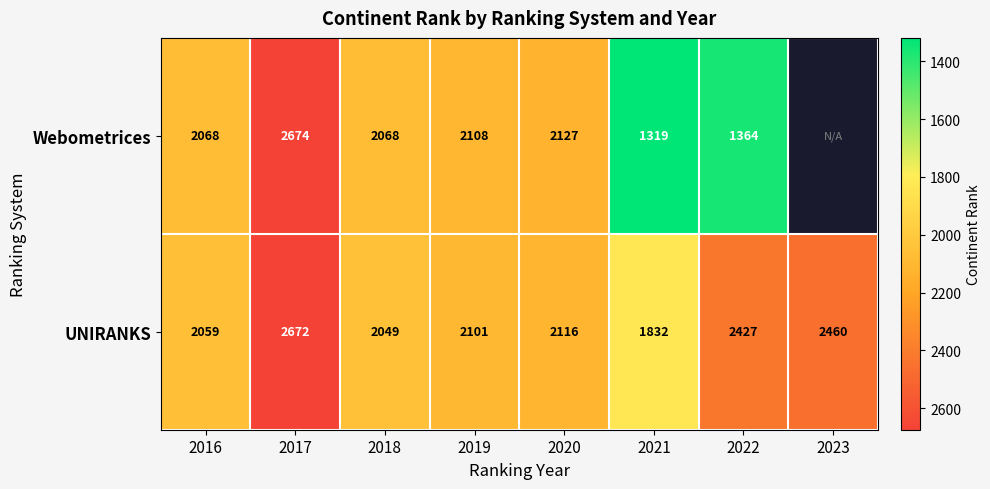

Read the UNIRANKS value at 2019, to the nearest 50.

2100